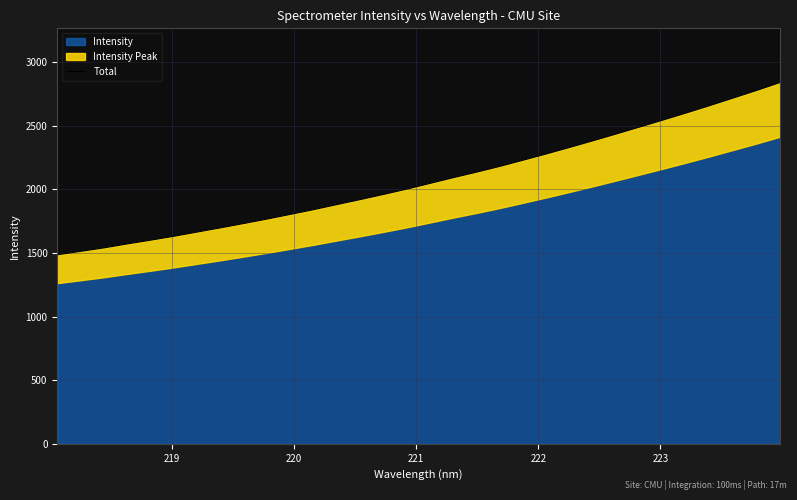

How many data points are less than 2048?

16